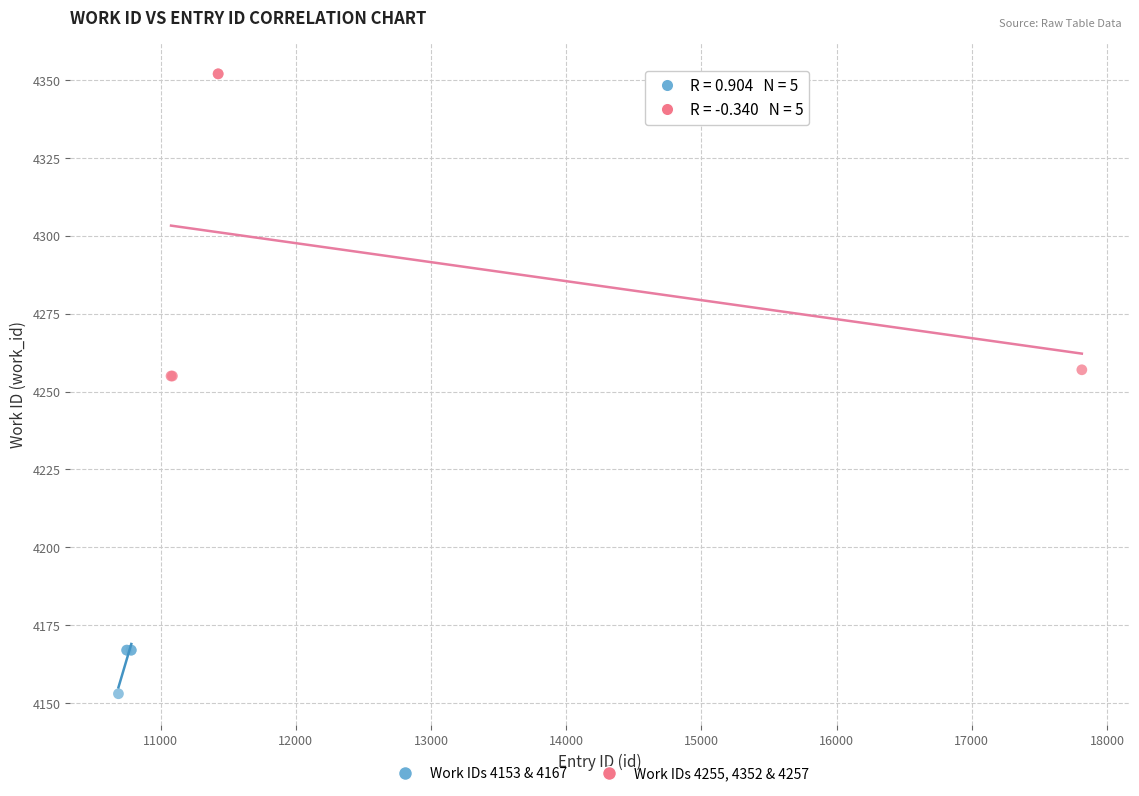

Which series reaches the minimum Y coordinate?

Work IDs 4153 & 4167